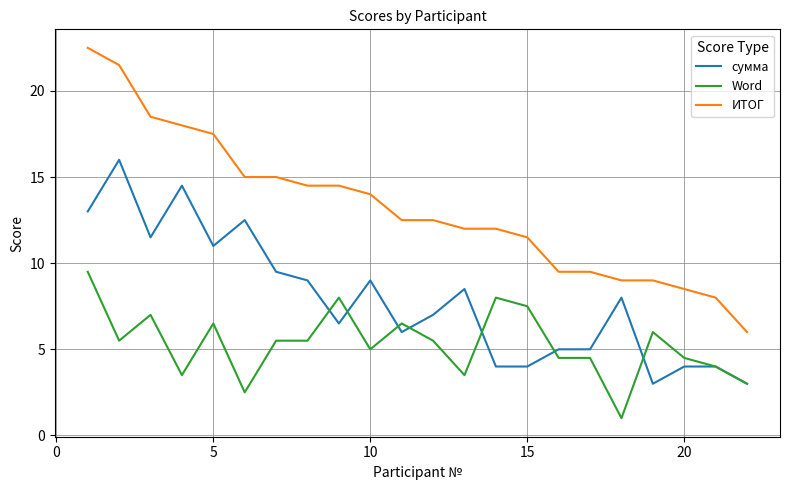

True or false: сумма and ИТОГ cross at least once.

False